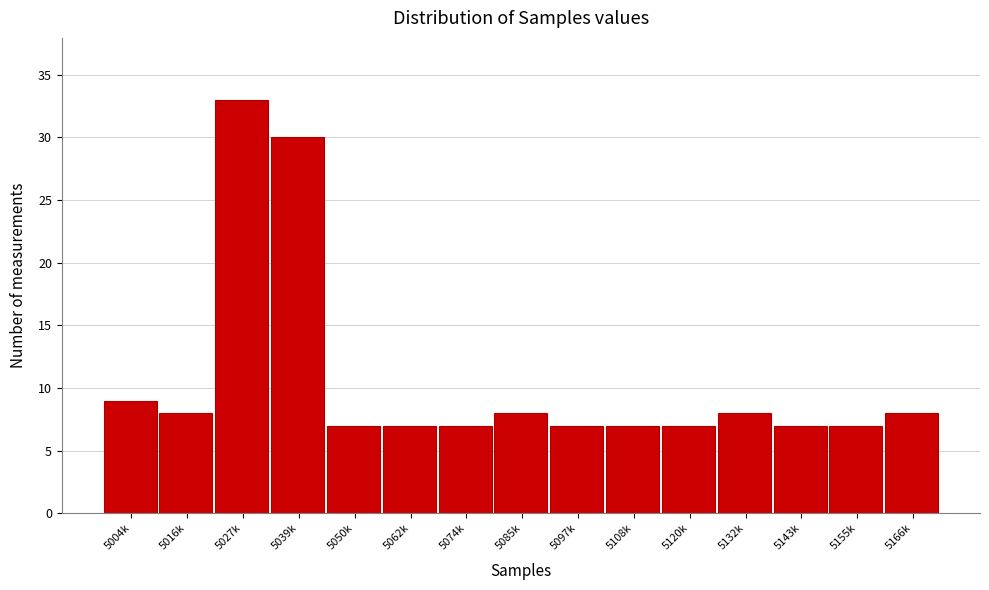

Reading right to left, what are all the values shown in this chart?

5166k=8	5155k=7	5143k=7	5132k=8	5120k=7	5108k=7	5097k=7	5085k=8	5074k=7	5062k=7	5050k=7	5039k=30	5027k=33	5016k=8	5004k=9